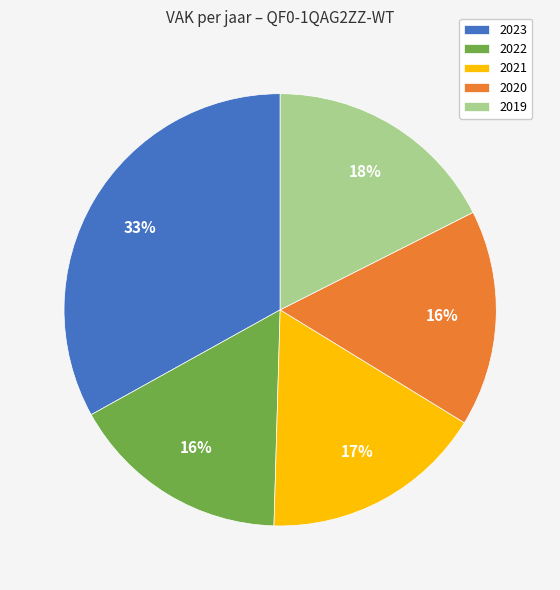

What percentage is the 2019 slice, to the nearest percent?

18%